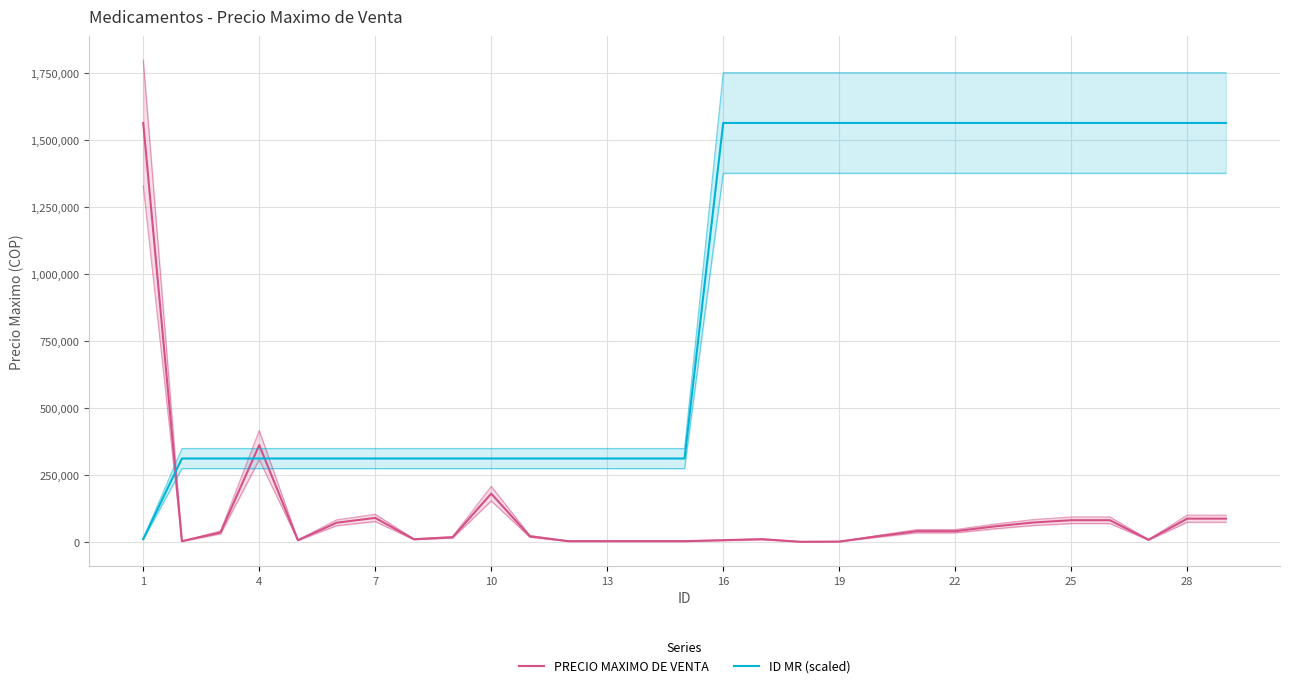

How many intersections are there between PRECIO MAXIMO DE VENTA and ID MR (scaled)?

3